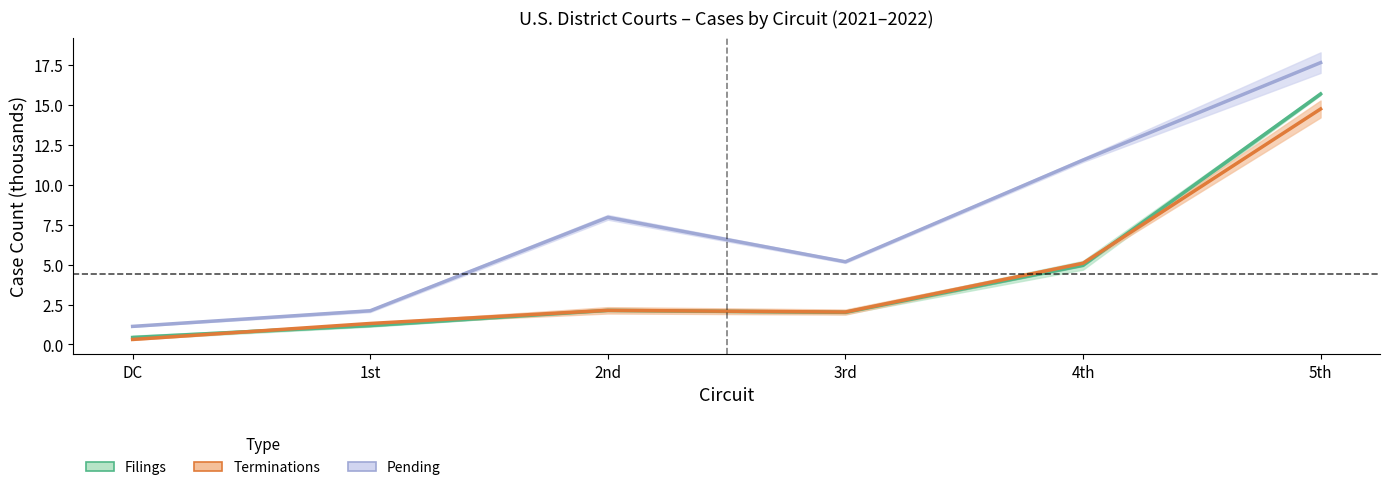

How many distinct data groups are displayed?

3